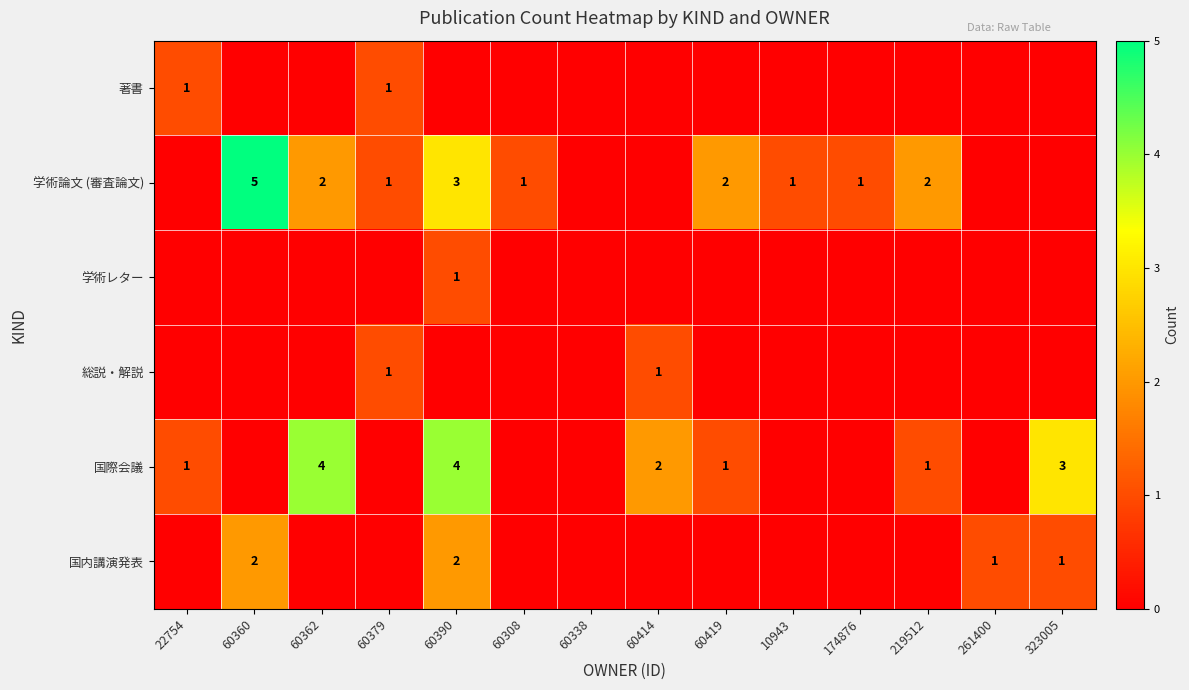

How many categories are shown in the chart?

14